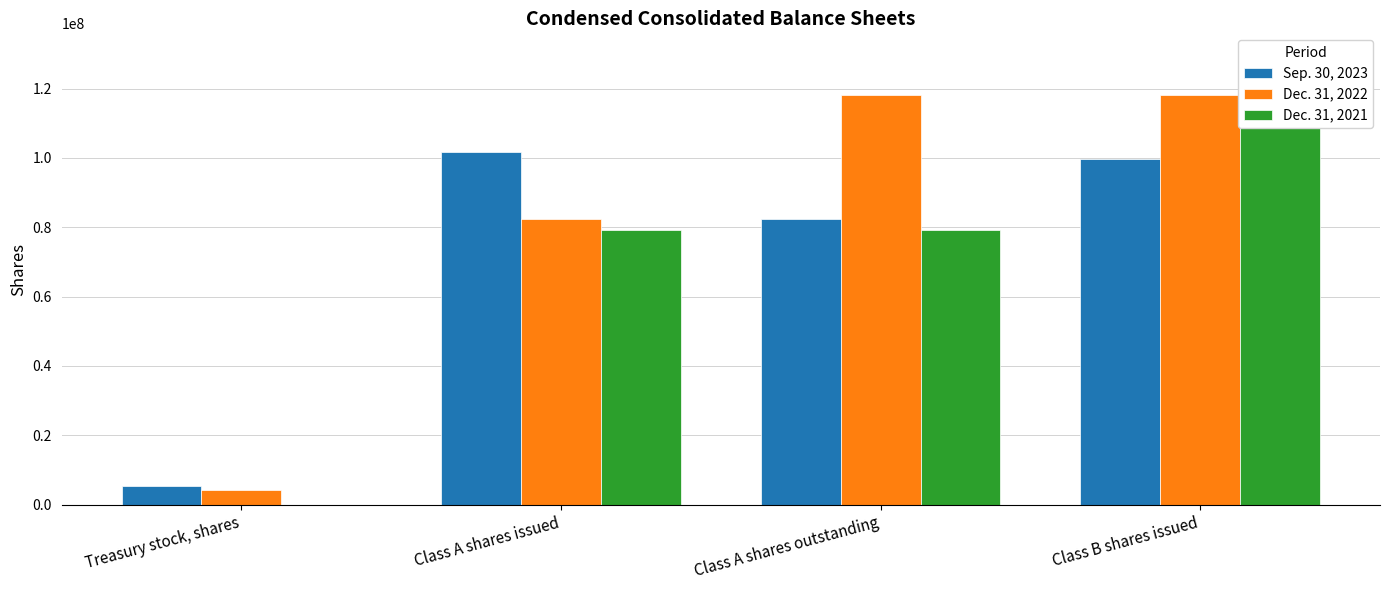

Reading left to right, transcribe all the data shown in this chart.

Sep. 30, 2023: 5291497	101803392	82410774	99800000
Dec. 31, 2022: 4342477	82410774	118200000	118200000
Dec. 31, 2021: 0	79091871	79091871	118200000